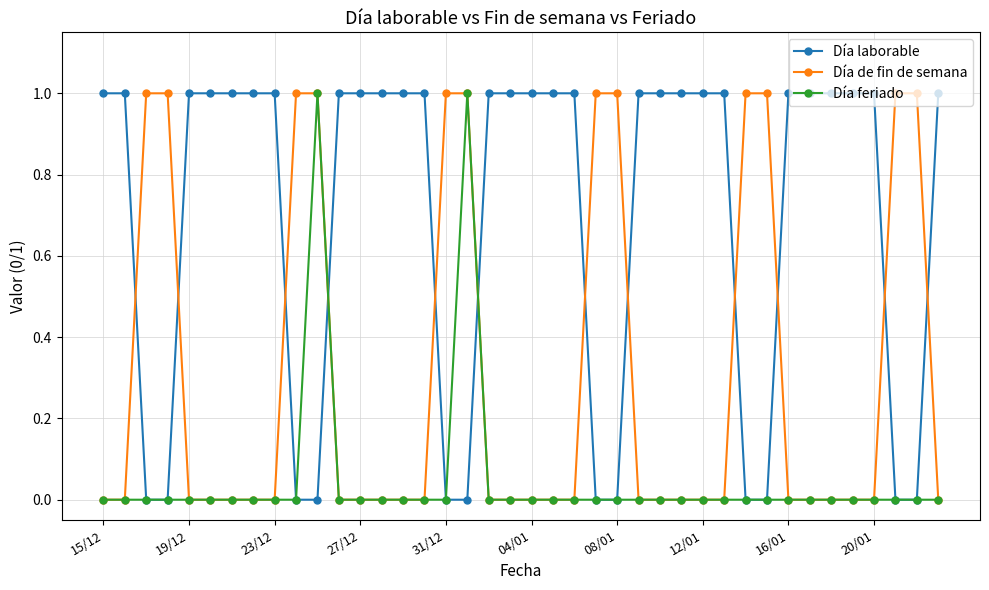

Which series has the largest total across all categories?

Día laborable